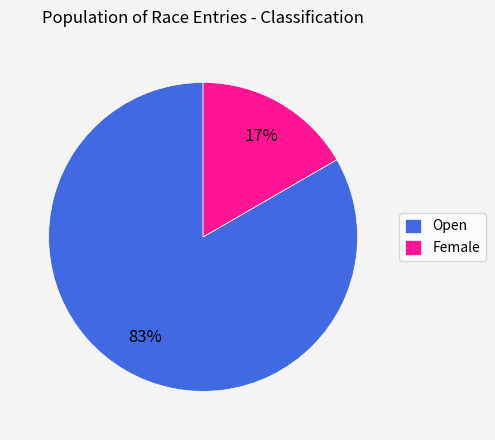

Is it true that Open is 93% of the pie?

False